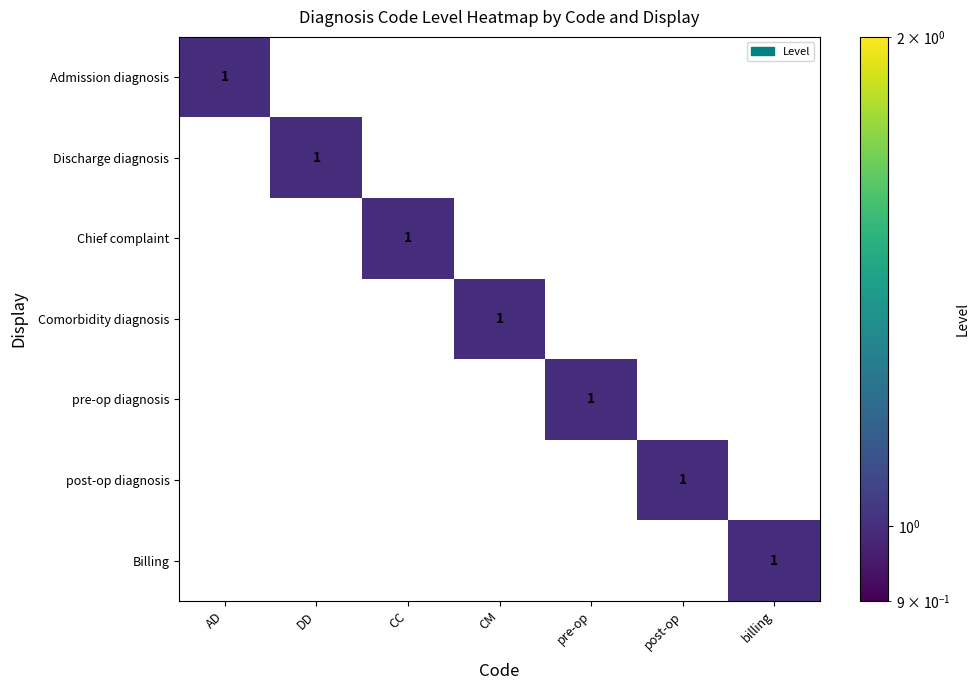

Is it true that pre-op diagnosis equals 1 at pre-op?

True